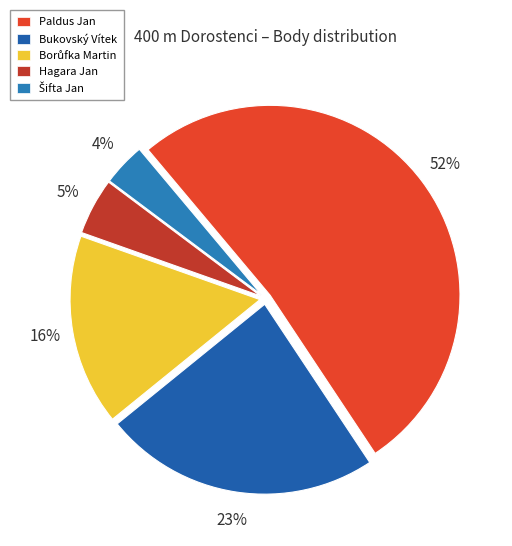

Which category has the biggest portion of the pie?

Paldus Jan